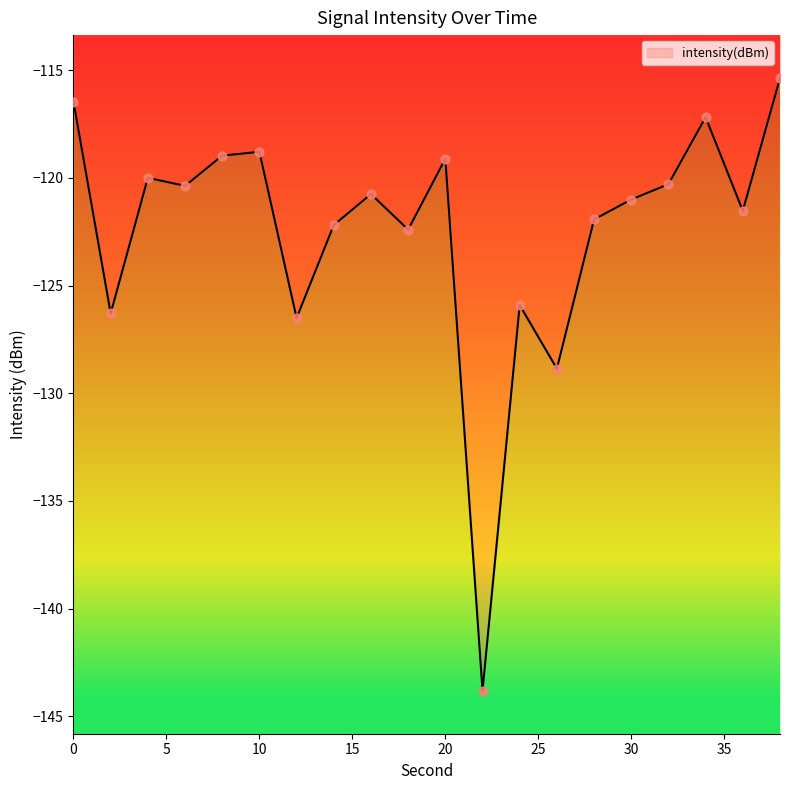

Between 18 and 24, which is larger?

18